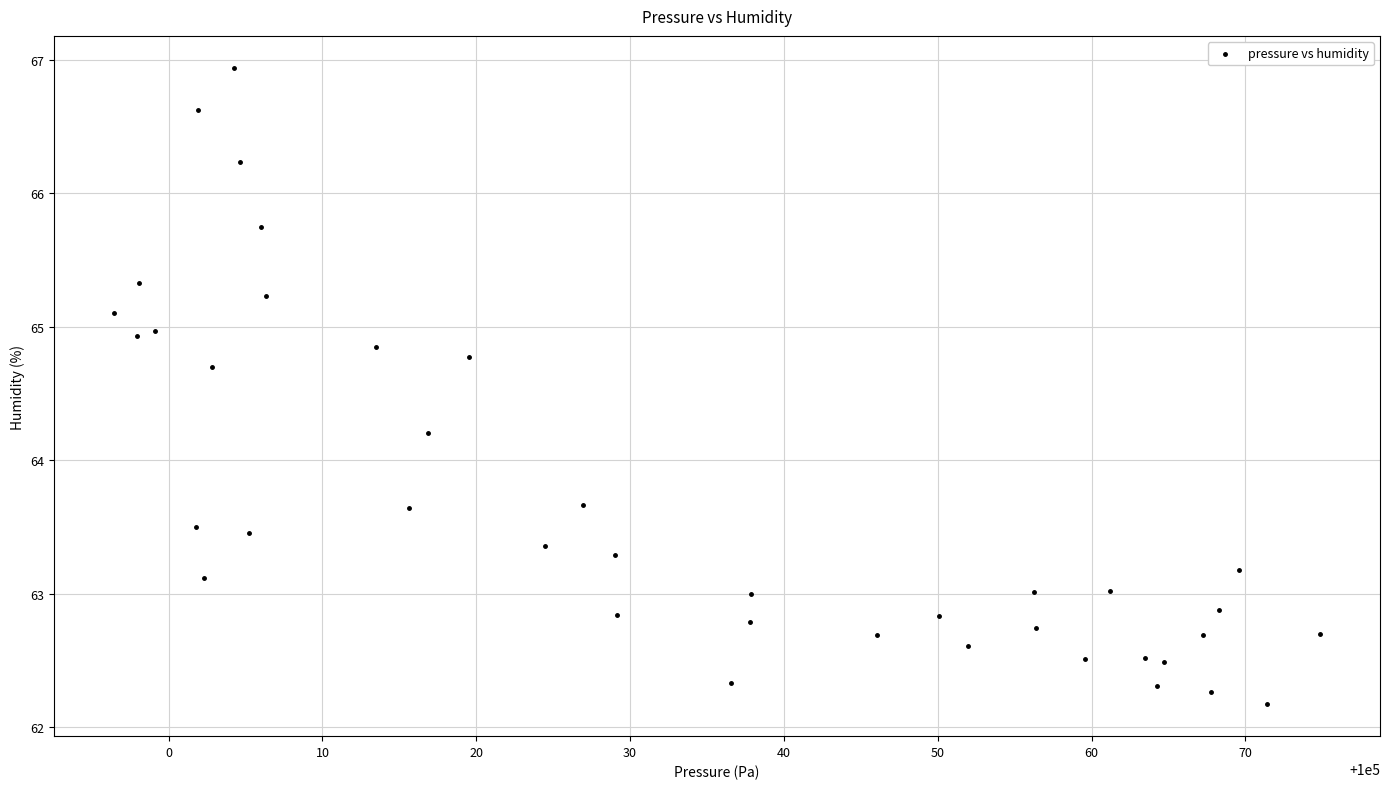

What Y value in the scatter plot is closest to 64?

64.2